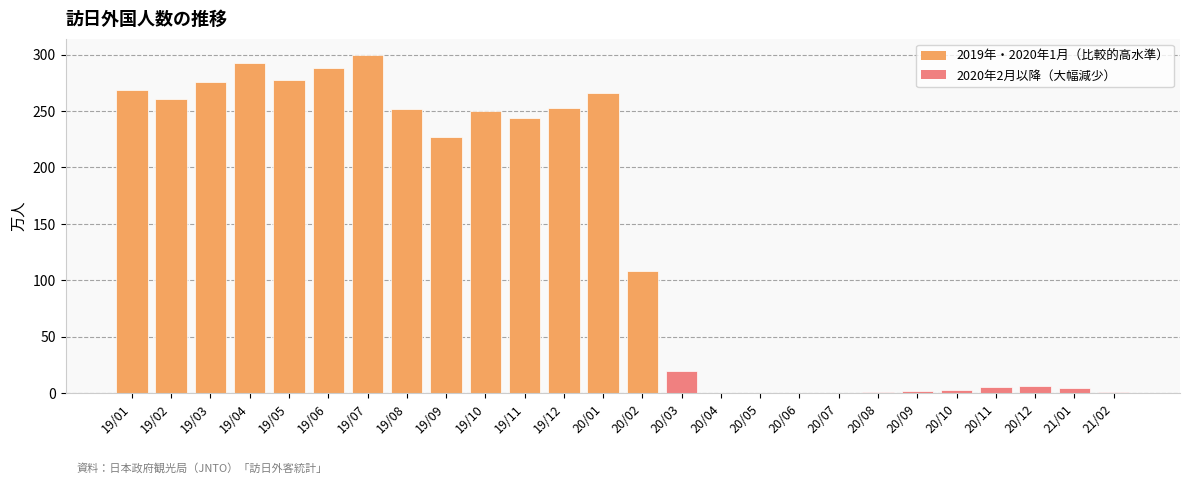

Count the number of categories in the chart.

26